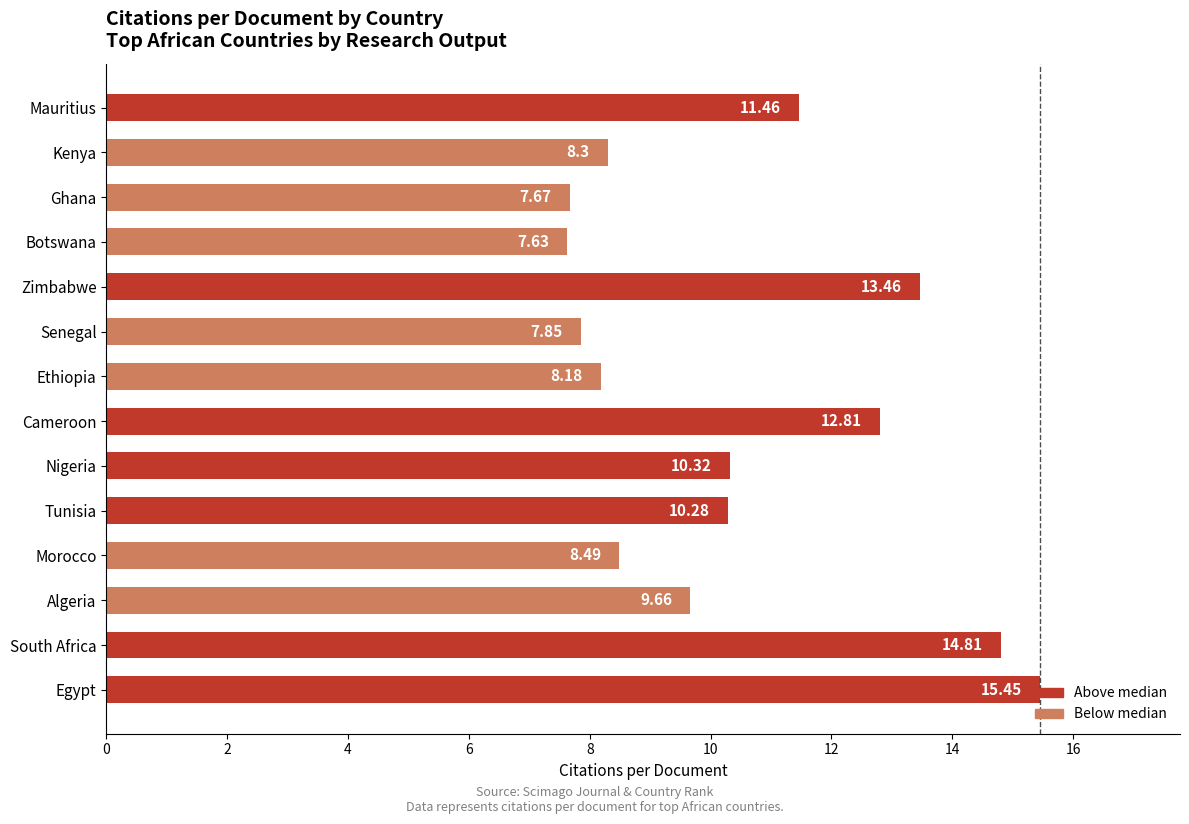

What is the average value?

10.5